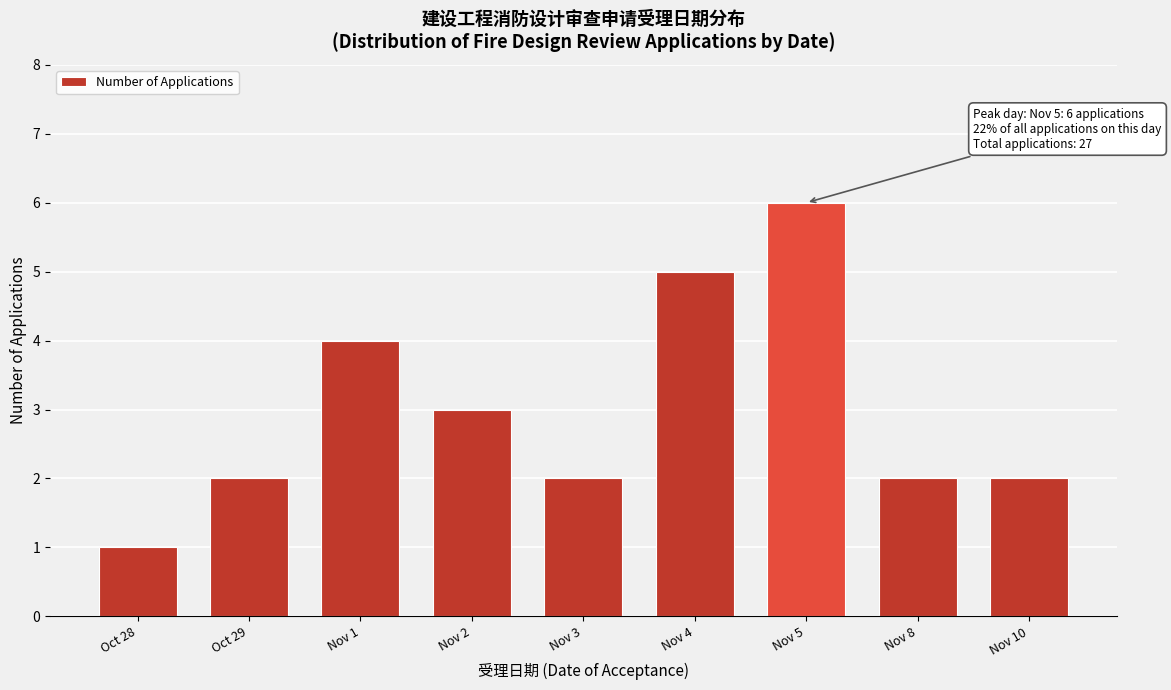

Reading left to right, transcribe all the data shown in this chart.

1	2	4	3	2	5	6	2	2